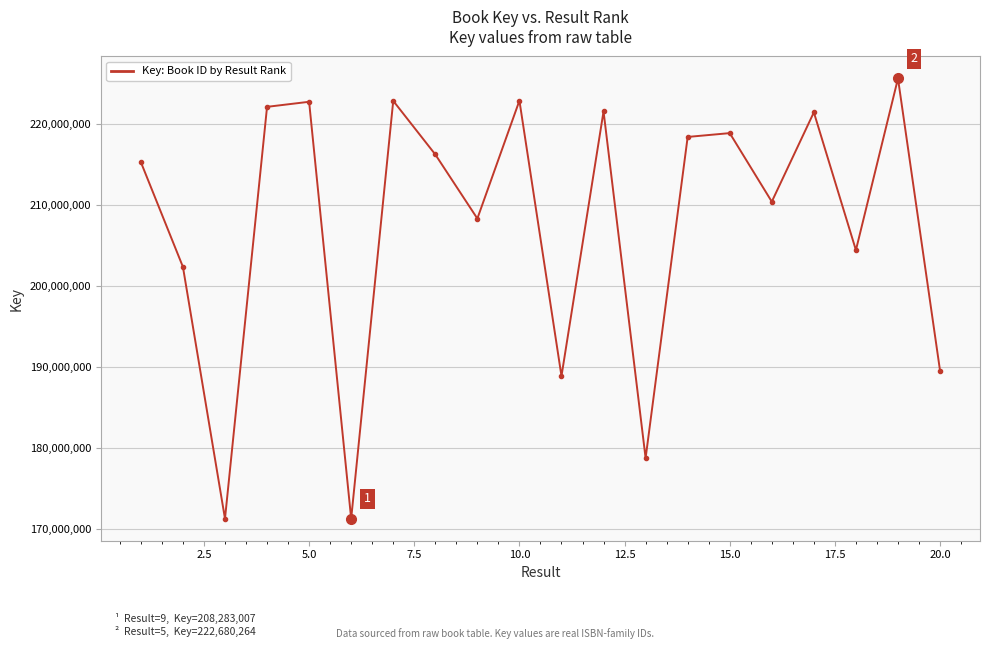

What is the value of the 2nd point from the left?

202330038